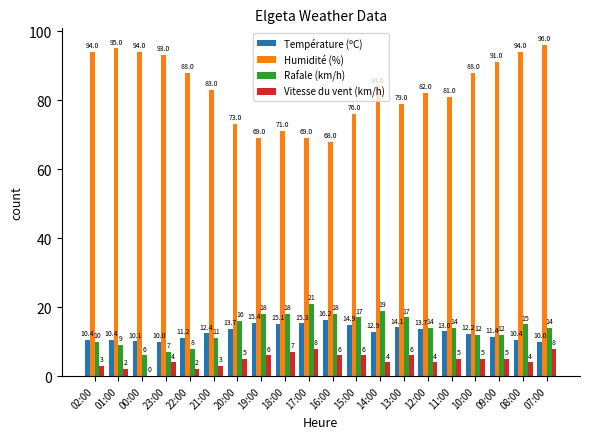

What are all the series names shown in the legend?

Température (ºC), Humidité (%), Rafale (km/h), Vitesse du vent (km/h)